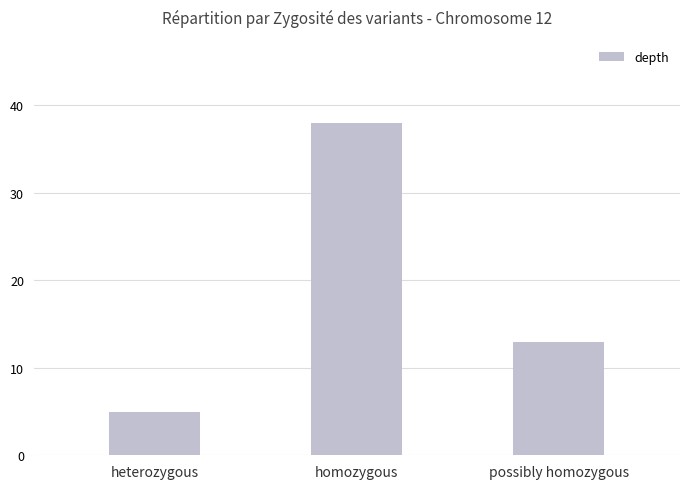

Which label corresponds to the smallest value in the chart?

heterozygous